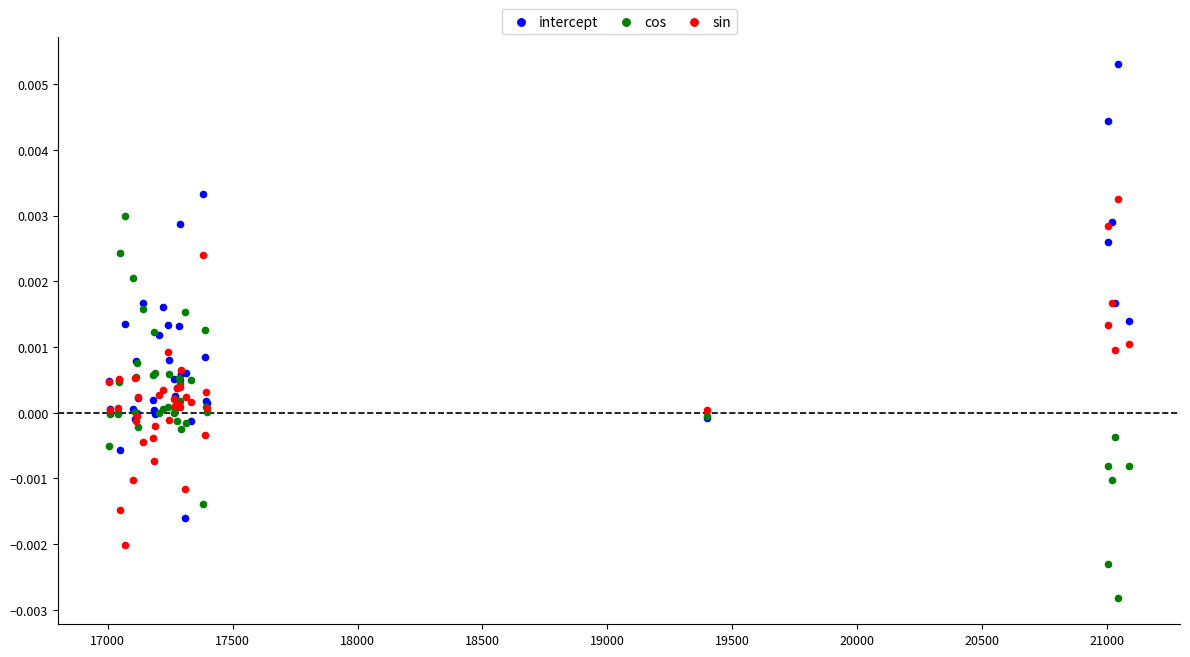

Which series contains the highest Y value?

intercept